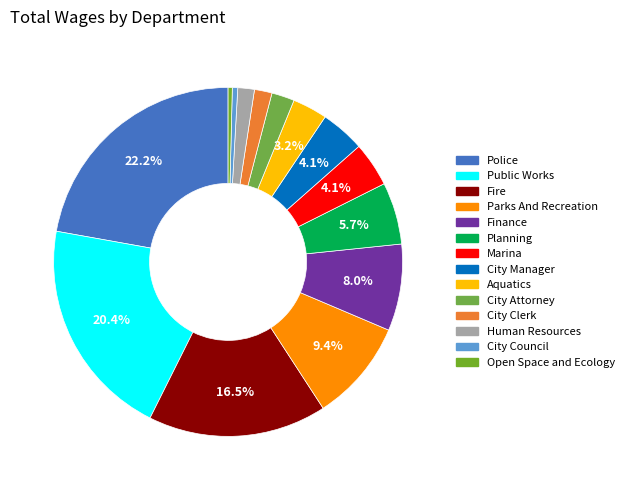

How many segments does this pie chart have?

14